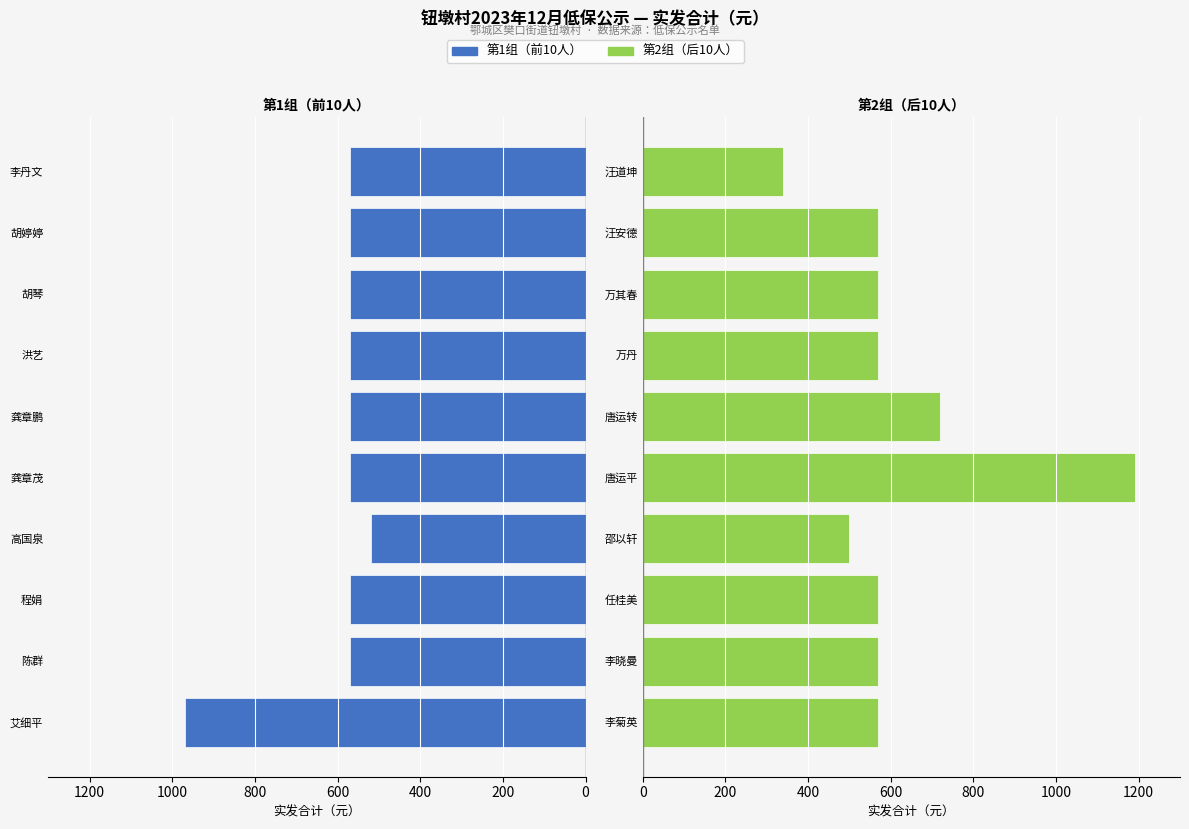

What is the minimum value for 艾细平…唐运平组?

520